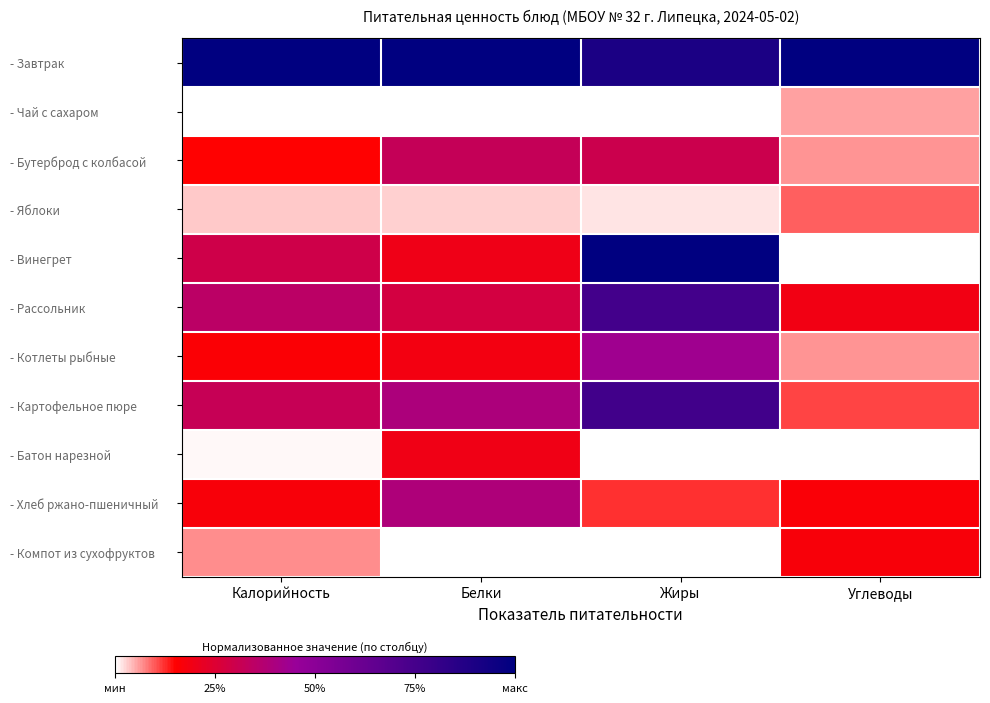

Which category has the highest value across all series?

Калорийность